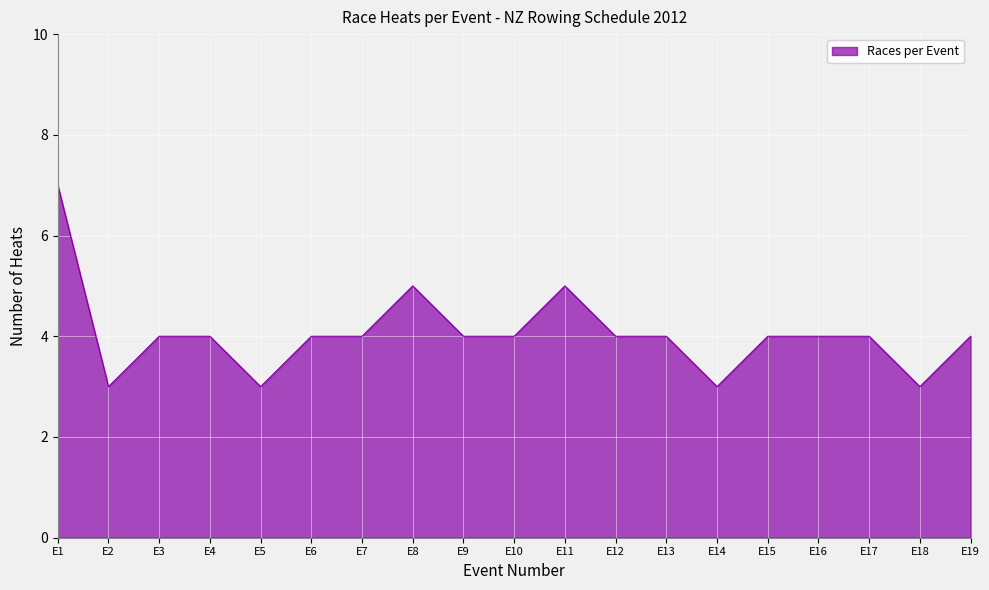

What is the difference between the second highest and second lowest values?

2